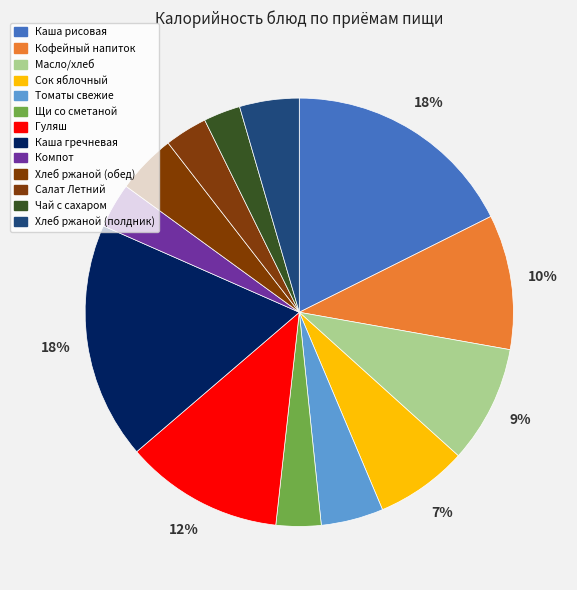

Count the number of slices in the pie.

13